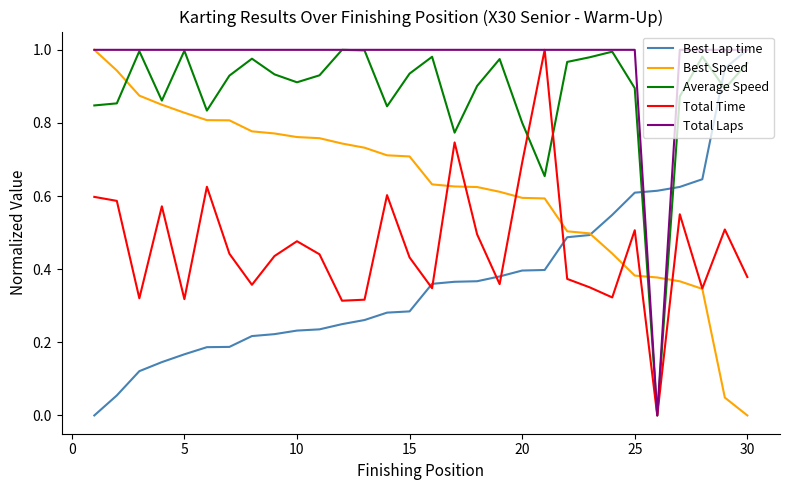

How many intersections are there between Average Speed and Best Lap time?

3